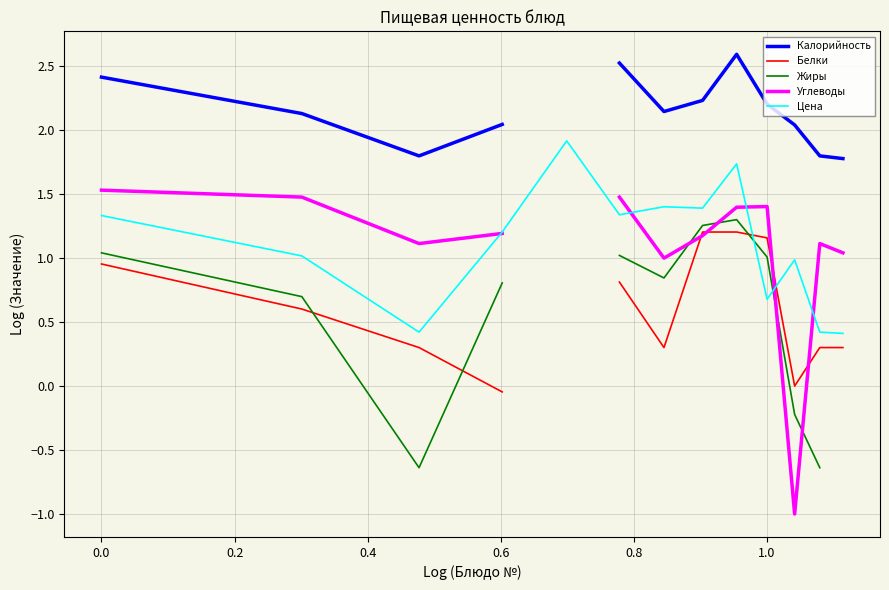

What is the minimum value for Цена?

0.4